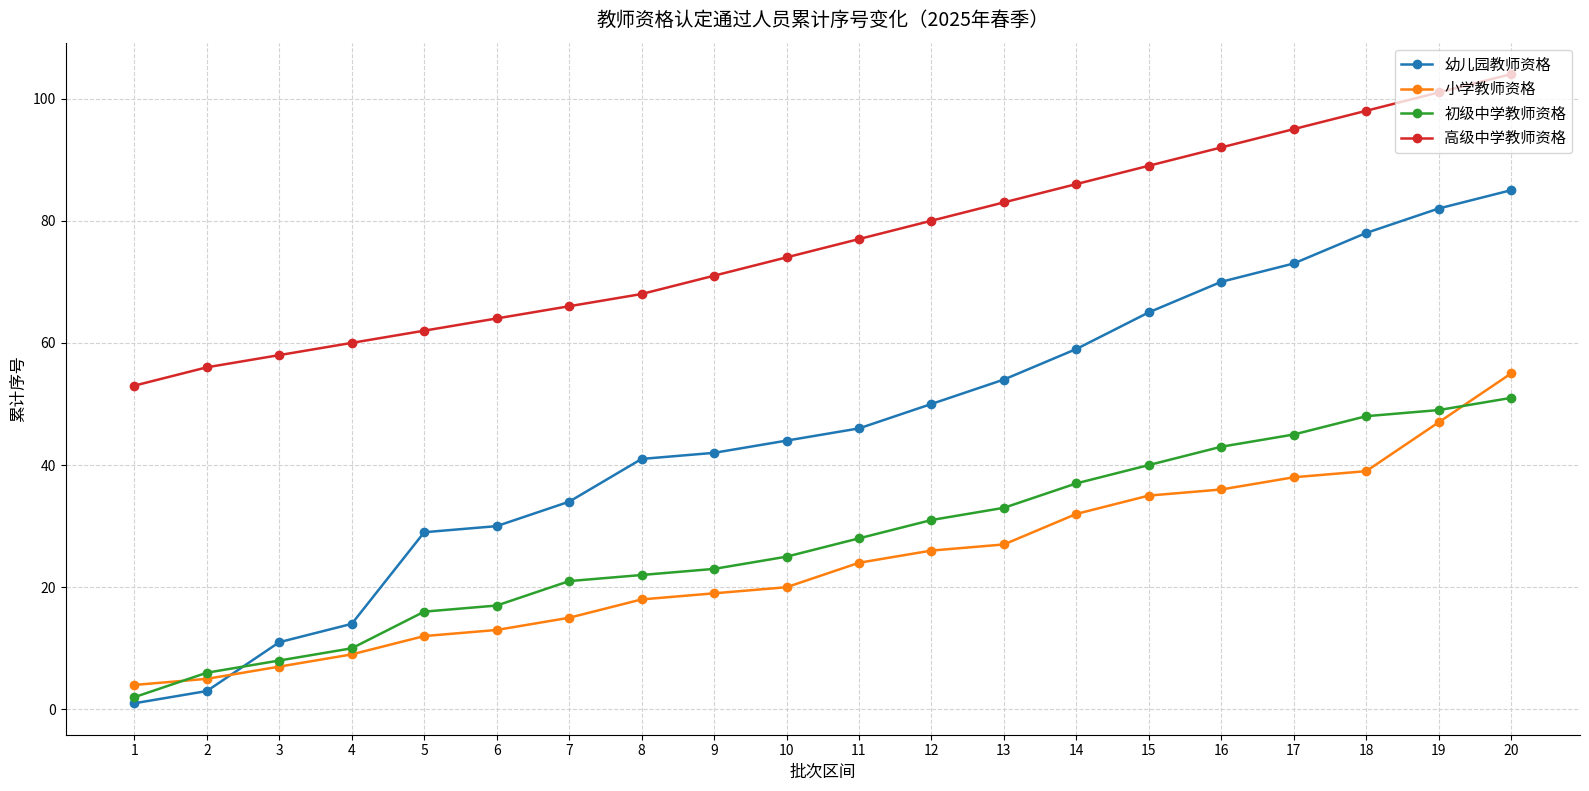

What is the minimum value for 初级中学教师资格?

2